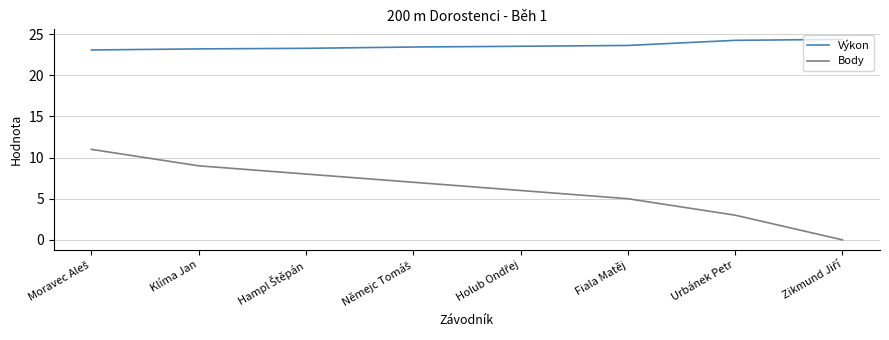

Which series has the largest total across all categories?

Výkon